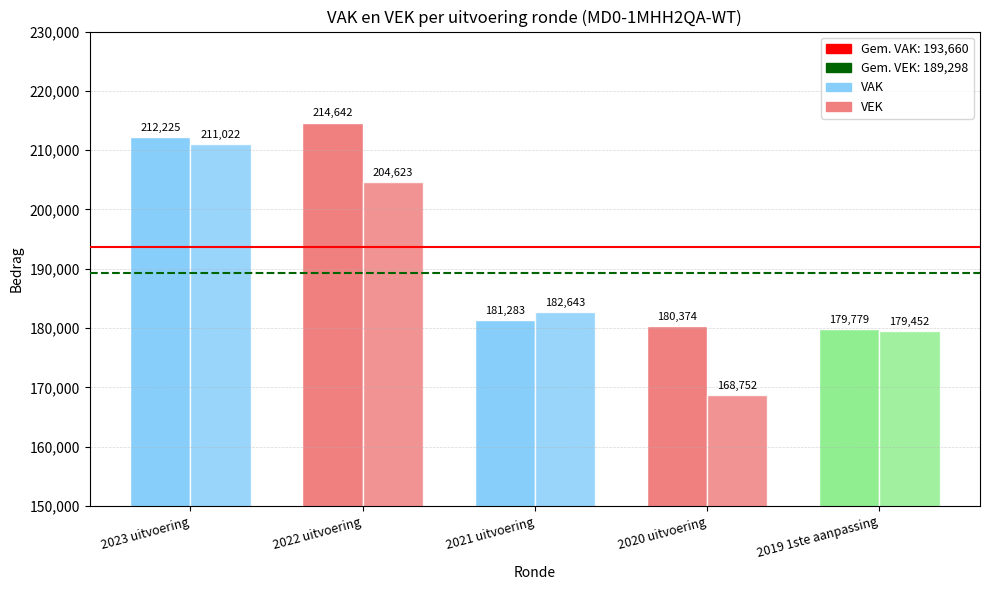

Reading right to left, list all the values displayed in this chart.

VAK: 179779	180374	181283	214642	212225
VEK: 179452	168752	182643	204623	211022